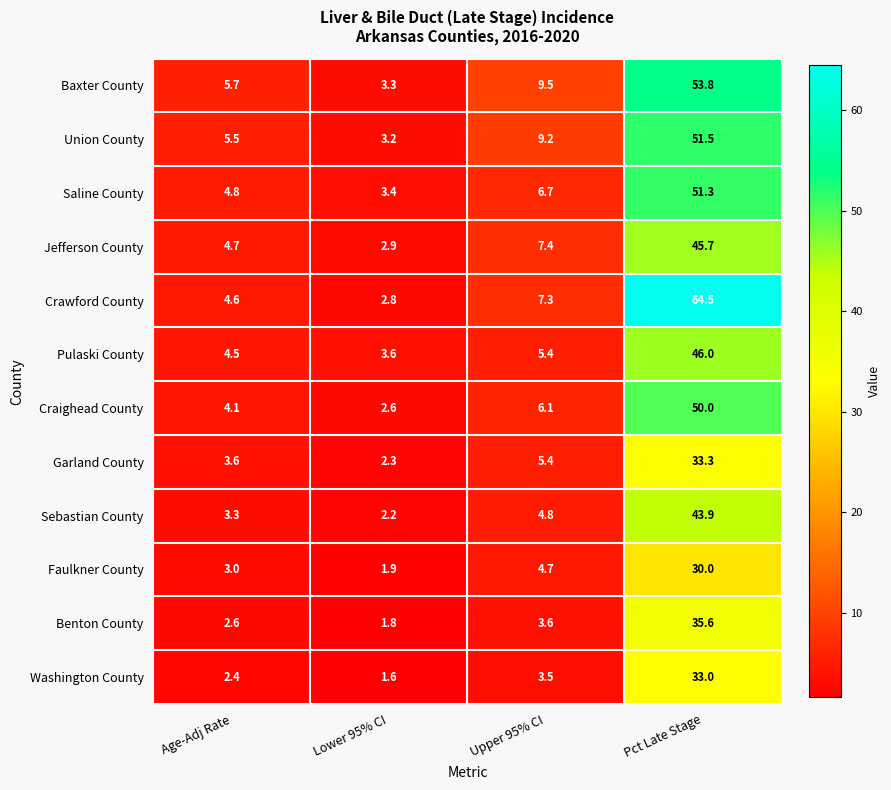

Which series changed the most between Lower 95% CI and Upper 95% CI?

Baxter County